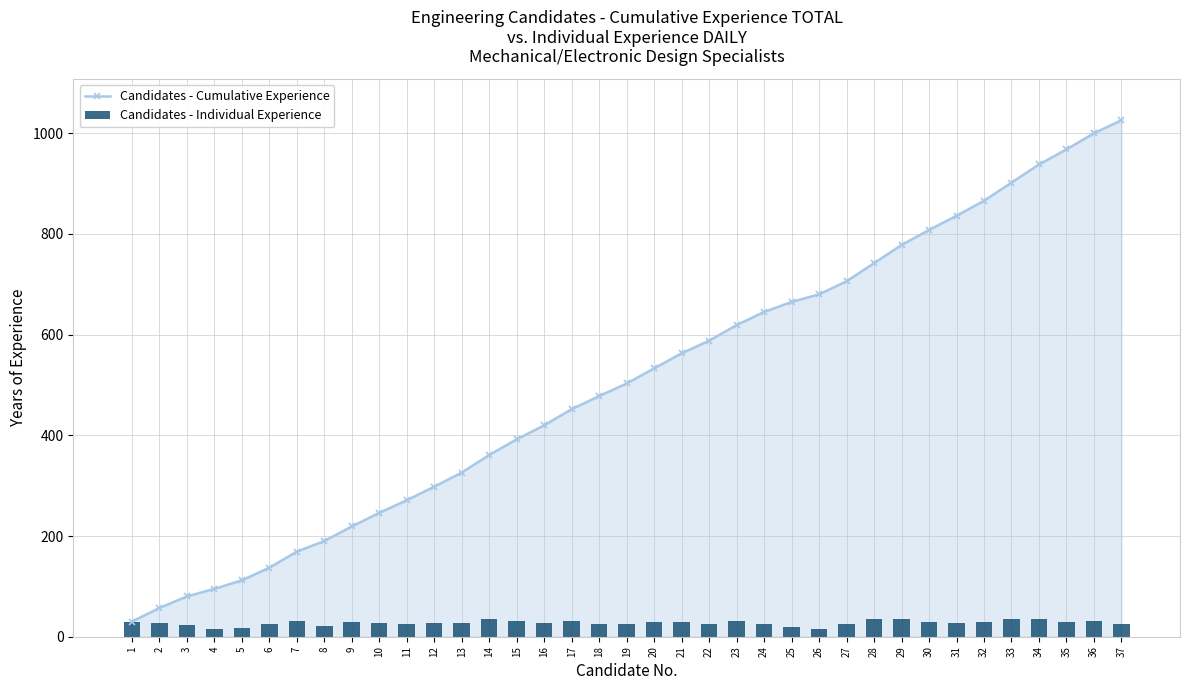

Reading left to right, transcribe all the data shown in this chart.

Candidates - Cumulative Experience: 30	57	80	95	112	137	169	190	219	246	271	298	326	361	392	420	452	478	503	533	563	588	619	645	665	680	706	742	778	808	836	866	902	938	968	1000	1026
Candidates - Individual Experience: 30	27	23	15	17	25	32	21	29	27	25	27	28	35	31	28	32	26	25	30	30	25	31	26	20	15	26	36	36	30	28	30	36	36	30	32	26